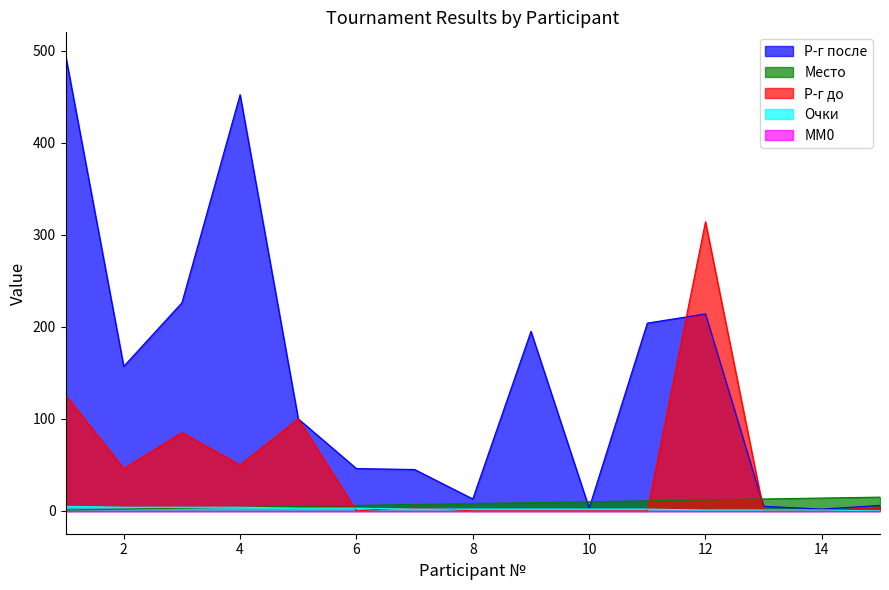

True or false: Р-г после has a value of 214 at 12.

True